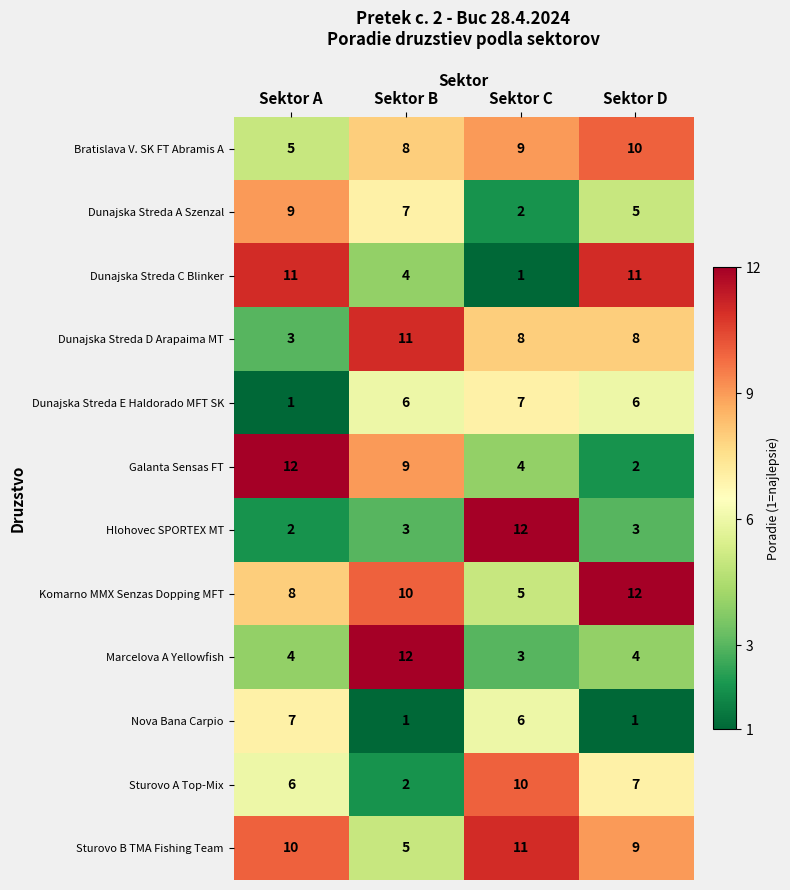

Where is Nova Bana Carpio nearest to the value 4?

Sektor C